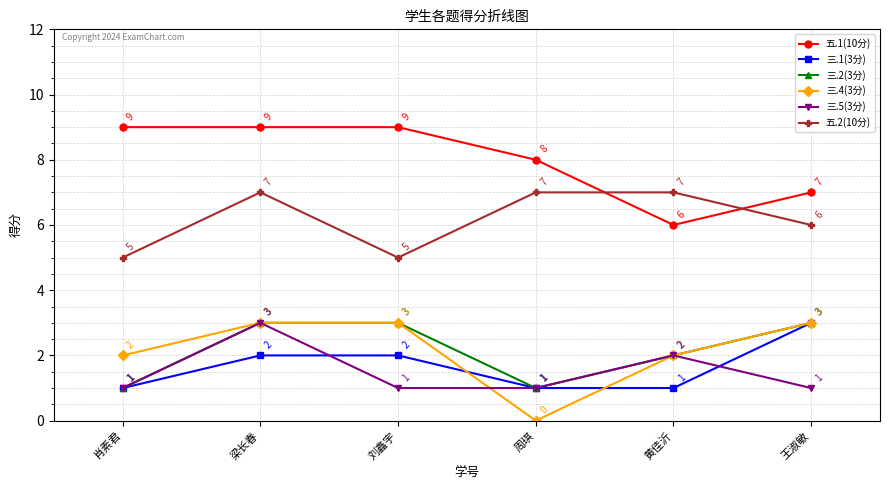

Which series has the largest total across all categories?

五.1(10分)